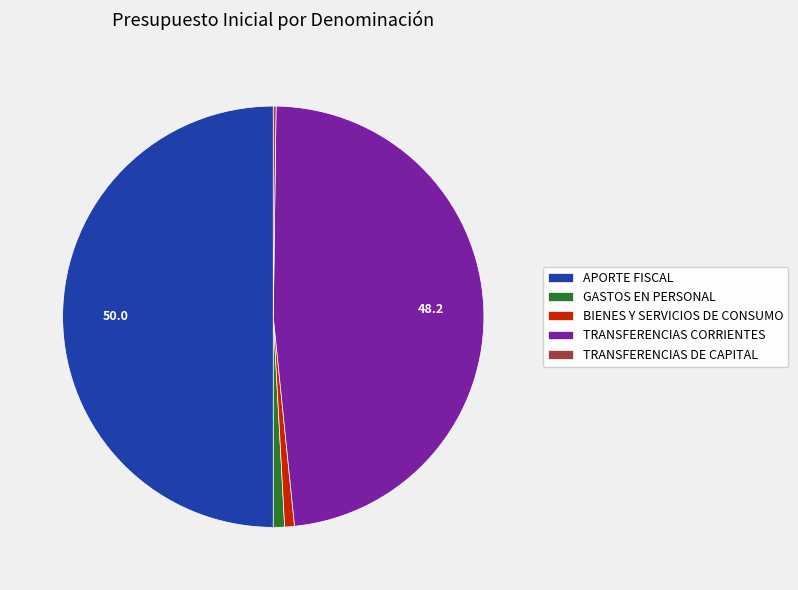

Which category has the biggest portion of the pie?

APORTE FISCAL